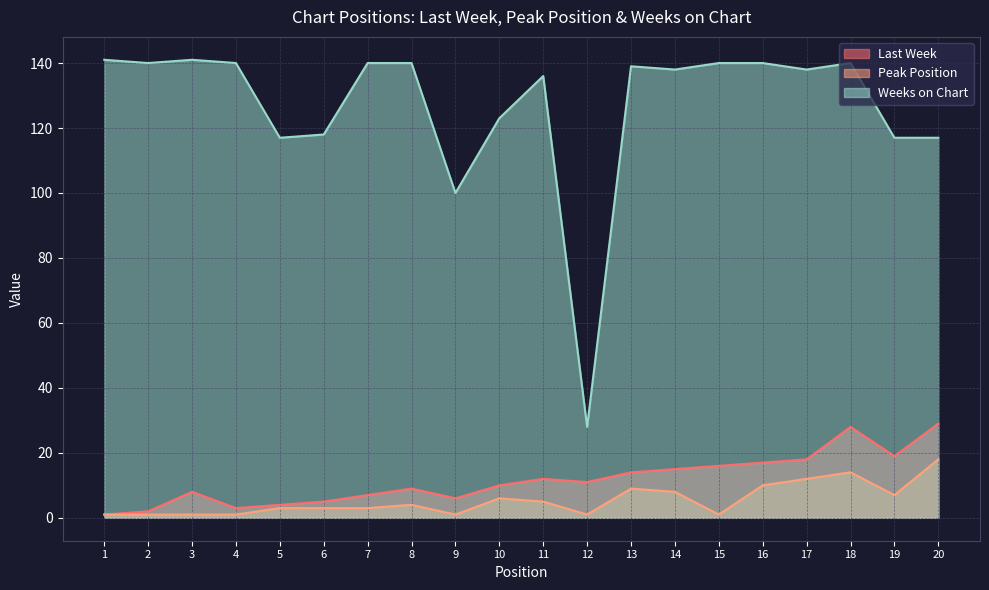

Count the number of data series in this chart.

3